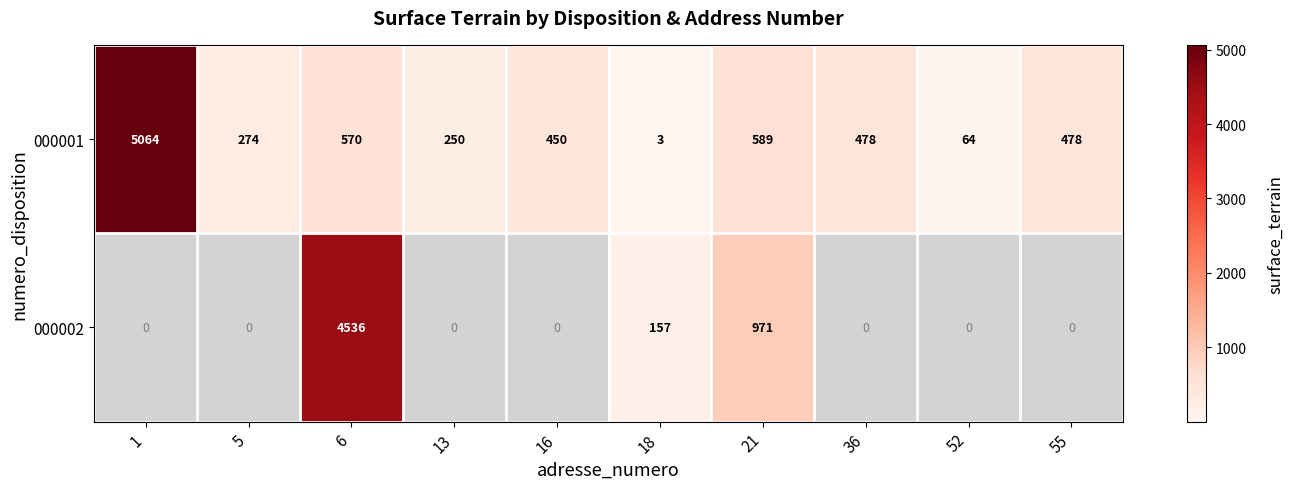

At which label does 000002 first exceed 157?

6